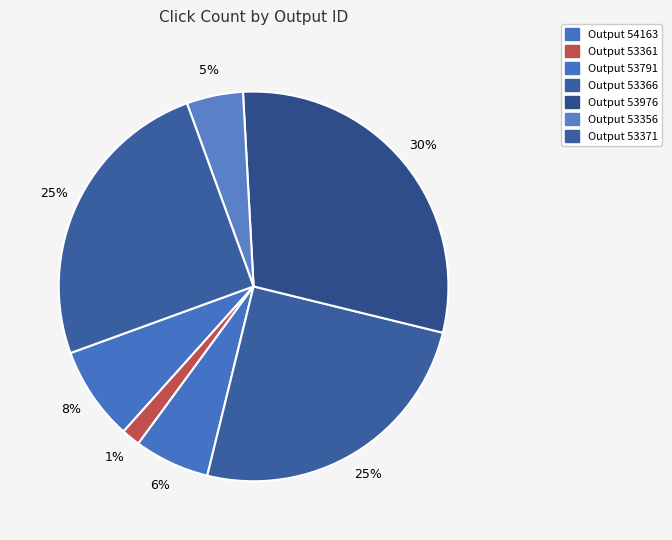

Which slice is the largest?

53976